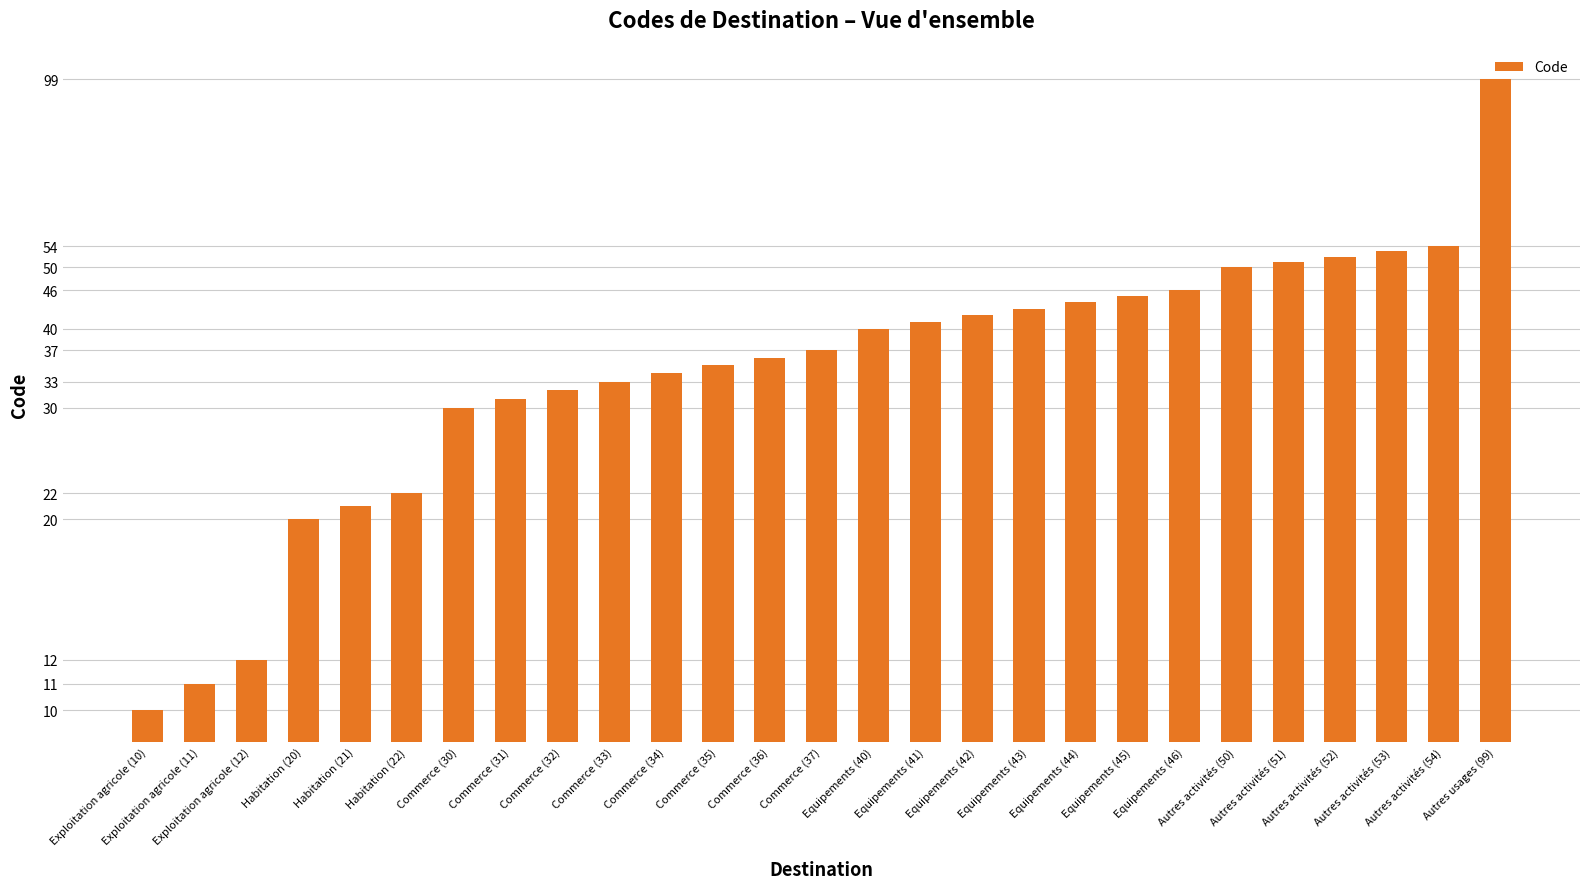

Which label corresponds to the largest value in the chart?

Autres usages (99)